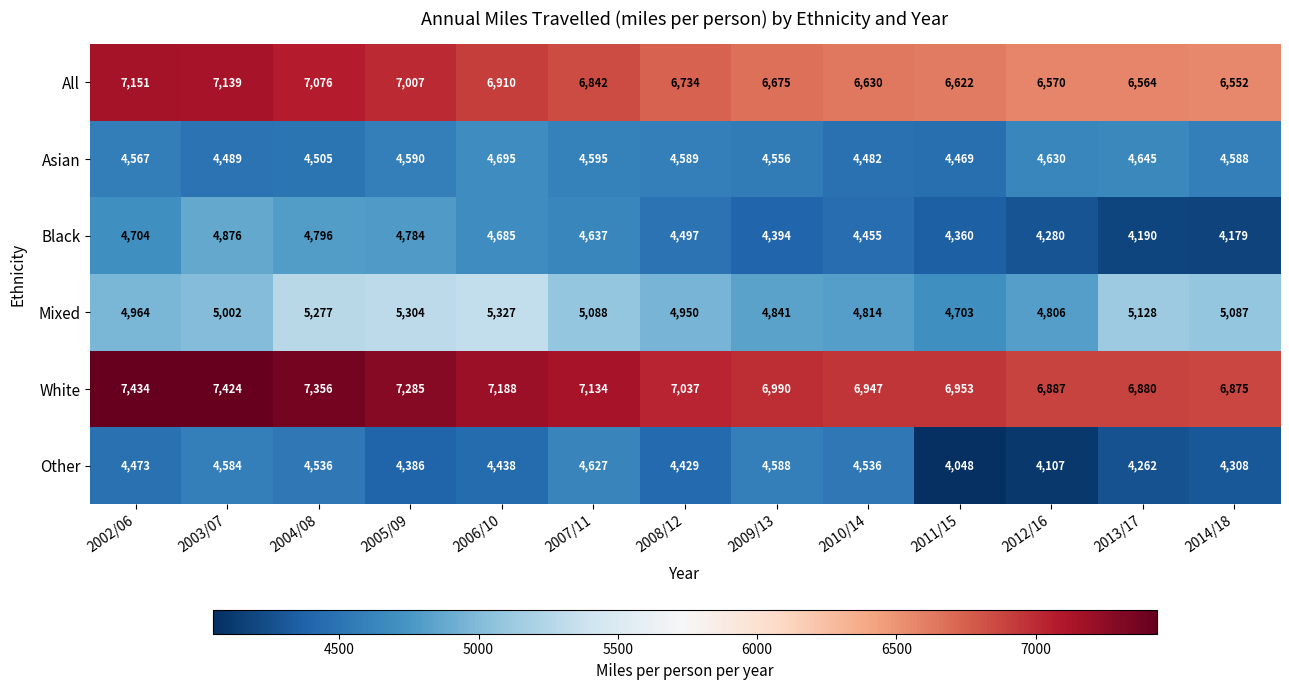

What is the spread (max minus min) of values at 2014/18?

2696